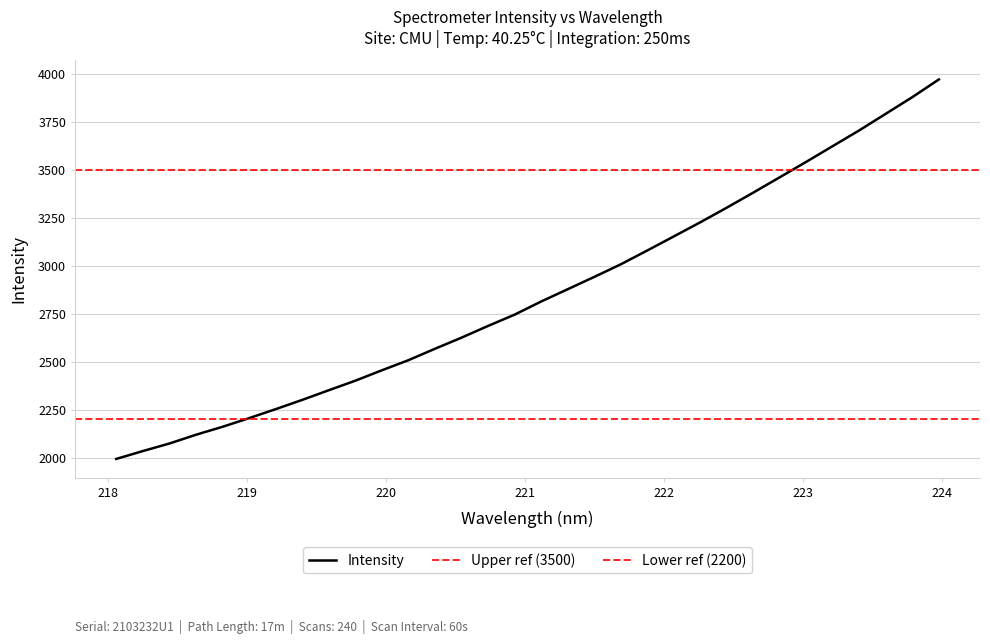

How many lines are shown in the chart?

1